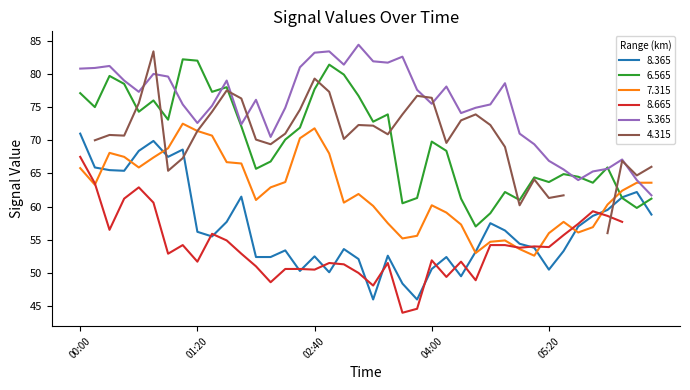

In 5.365, how many points are lower than both neighbors (excluding endpoints)?

9